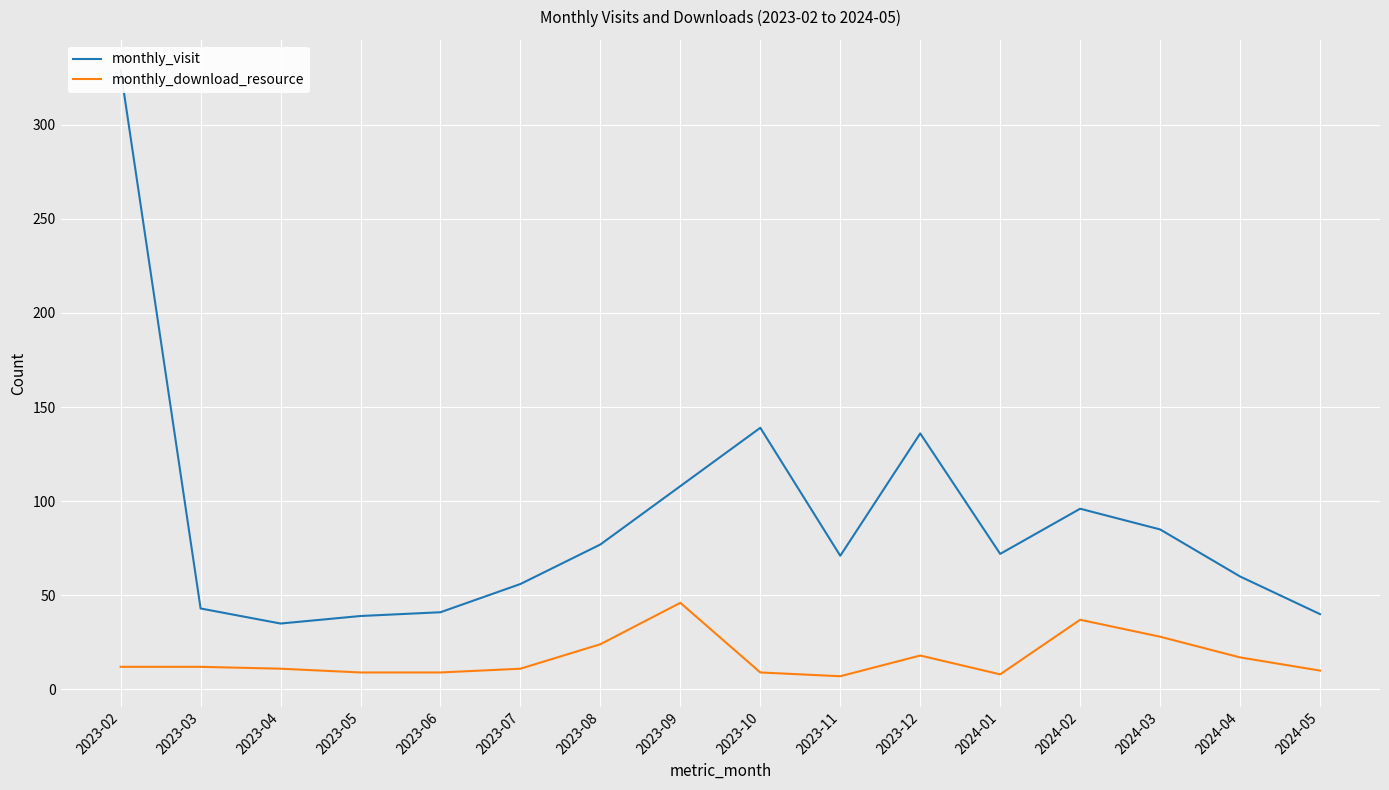

What is the label of the 12th point from the left?

2024-01